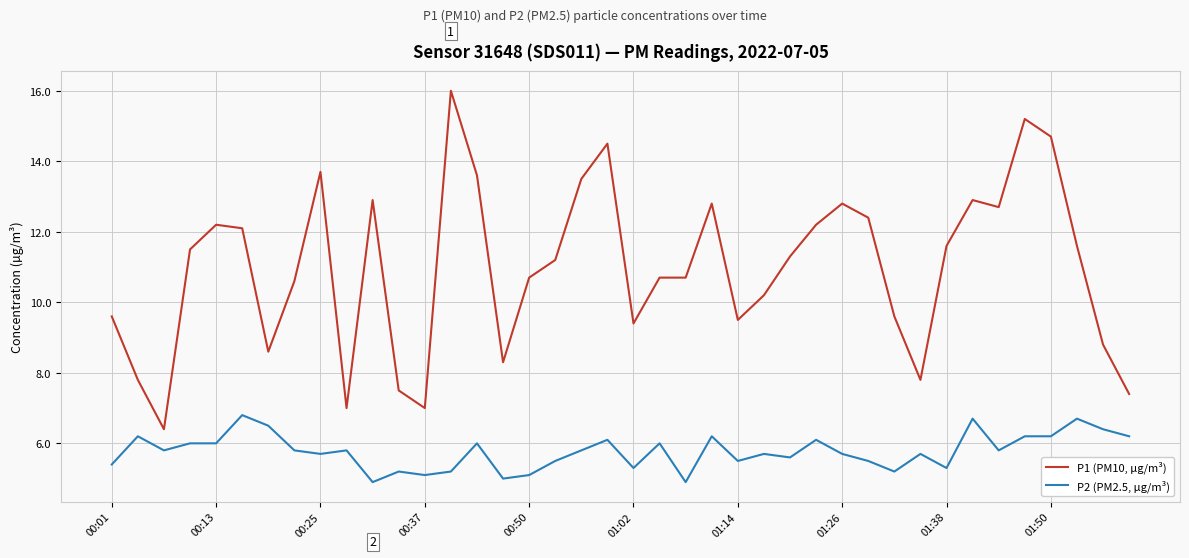

Which series has the widest spread of values?

P1 (PM10, µg/m³)